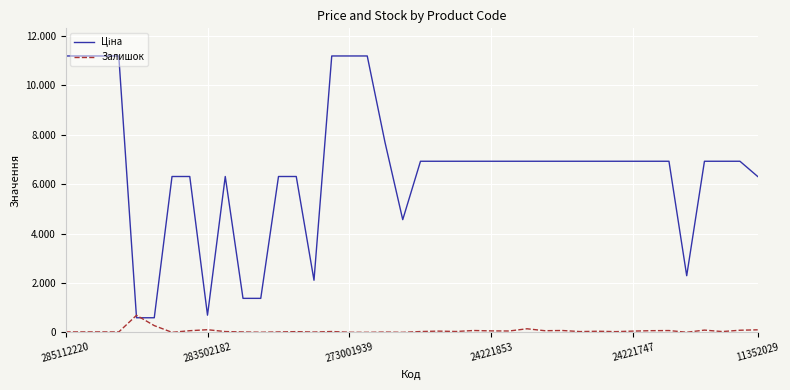

Is this an area chart (filled region under the line)?

No